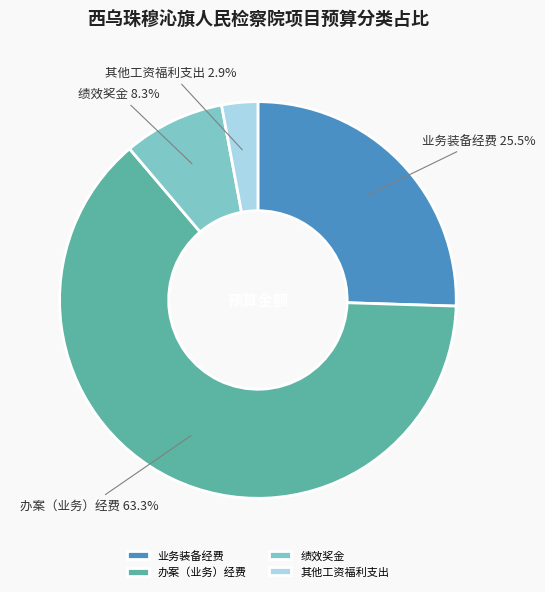

Is there a majority slice in this chart?

Yes